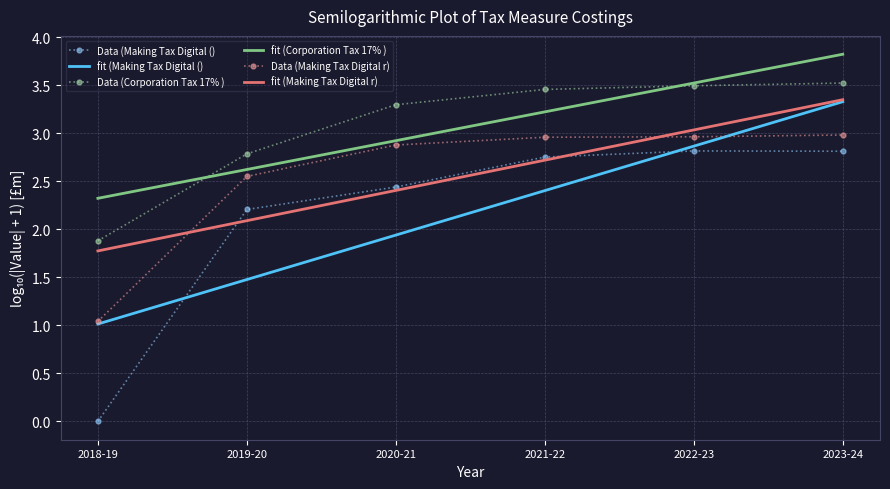

At which category is the sum across all series the highest?

2023-24